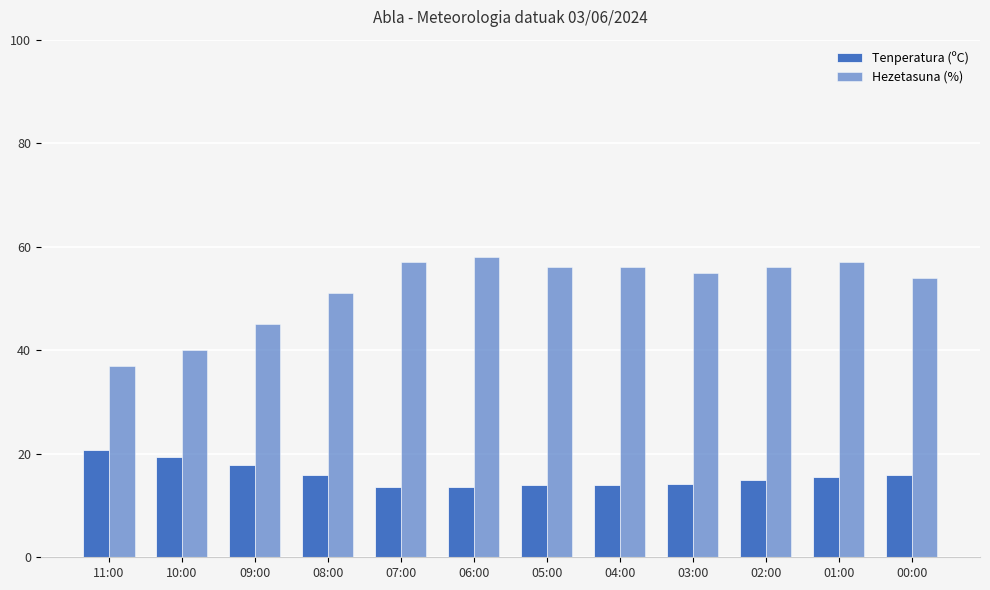

Reading left to right, what are all the values shown in this chart?

Tenperatura (ºC): 20.8	19.3	17.8	15.8	13.6	13.6	13.9	14.0	14.2	14.9	15.5	15.9
Hezetasuna (%): 37.0	40.0	45.0	51.0	57.0	58.0	56.0	56.0	55.0	56.0	57.0	54.0